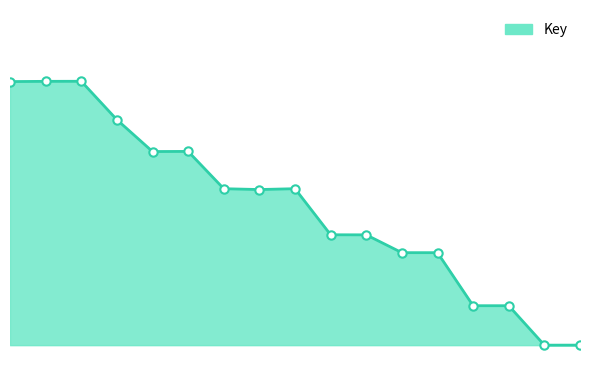

Does the chart have visible grid lines?

No